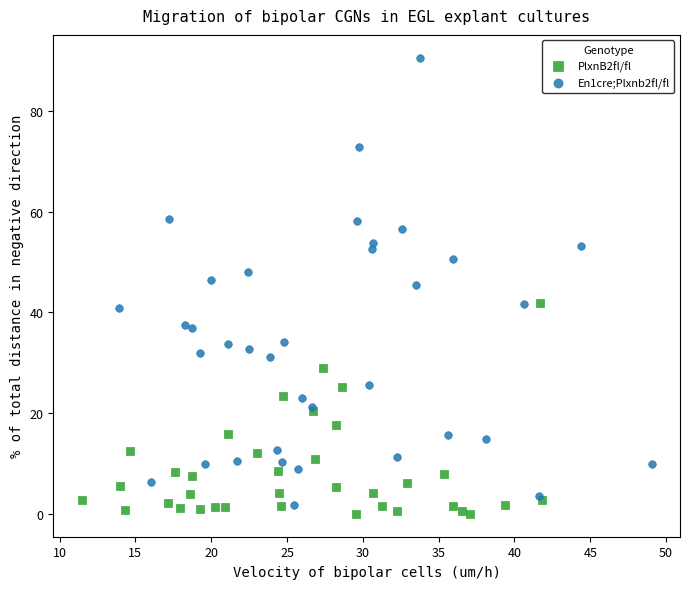

Which series contains the highest Y value?

En1cre;Plxnb2fl/fl